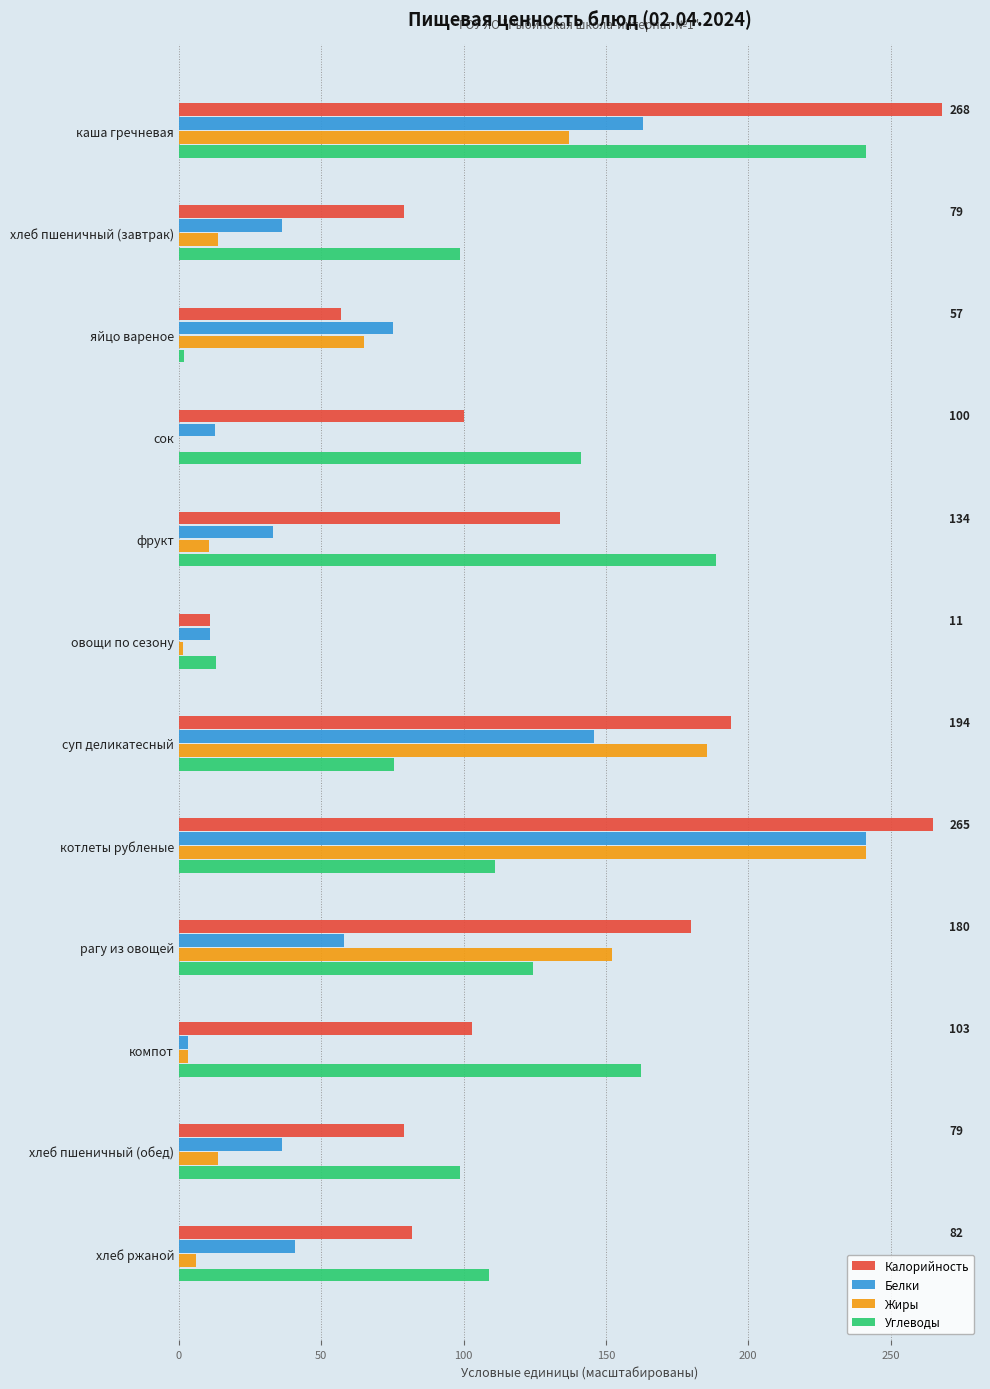

Is the value of Калорийность at каша гречневая greater than the value of Белки at овощи по сезону?

Yes